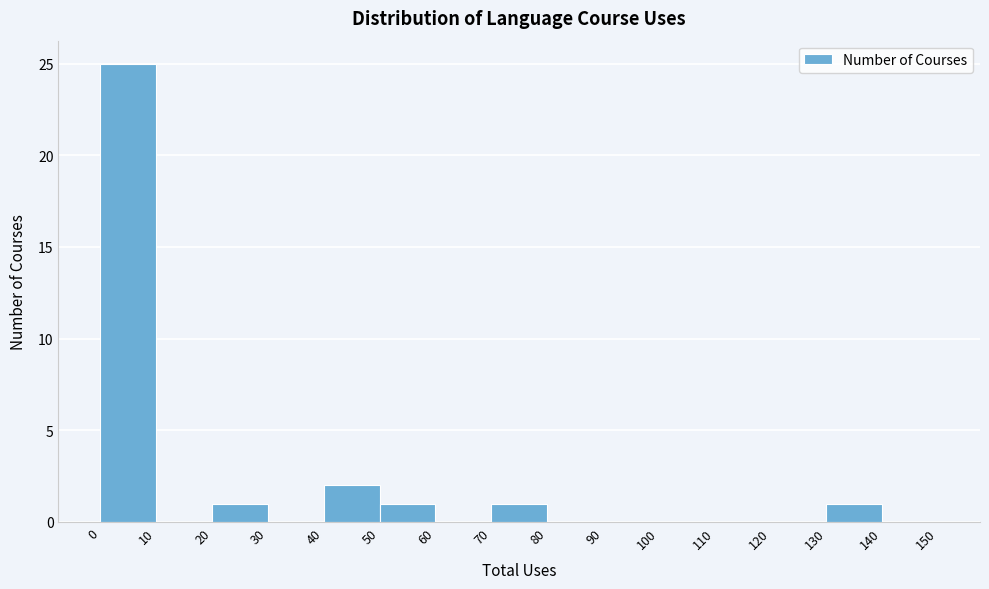

Over which range of the x-axis is the bar tallest?

0 to 10